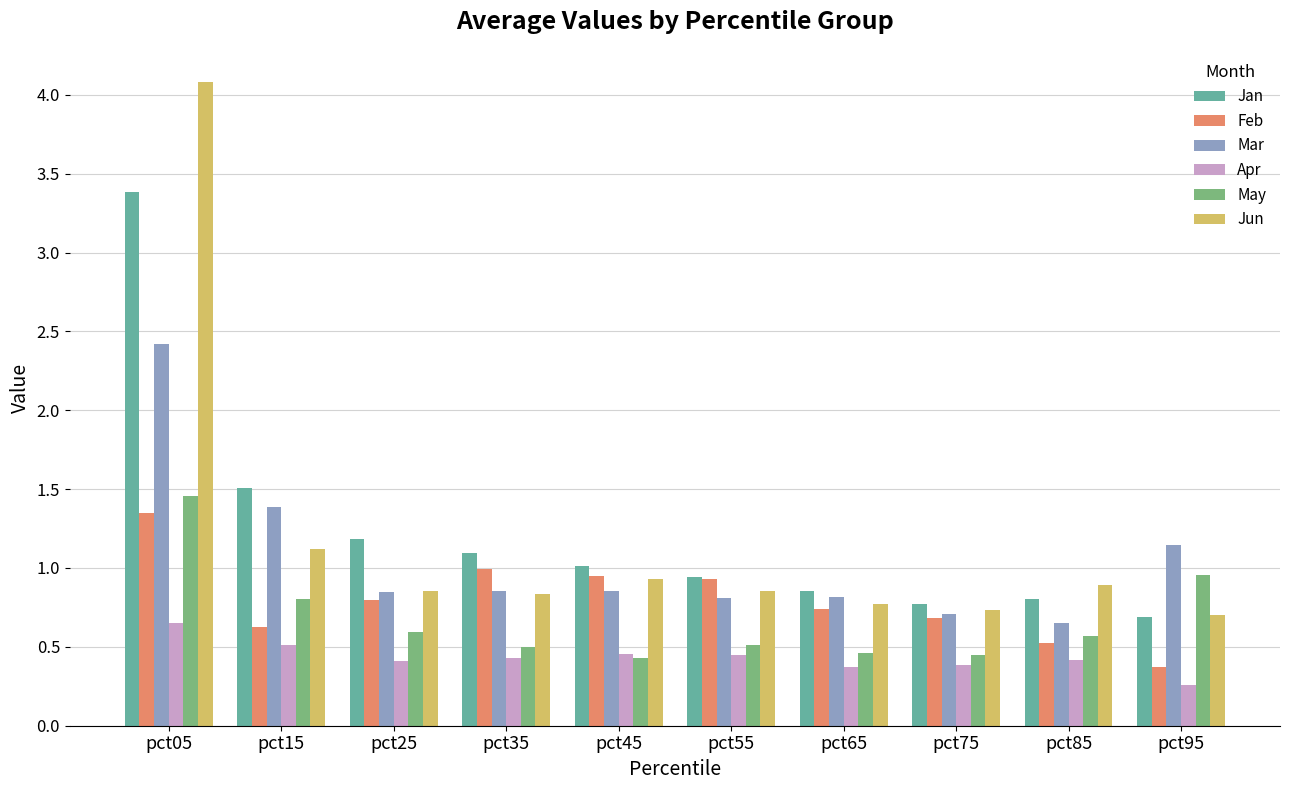

How many bars are there in each group?

6